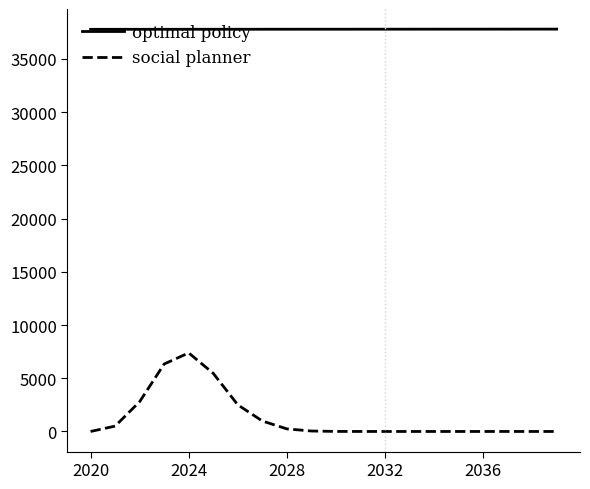

True or false: optimal policy and social planner intersect in this chart.

False